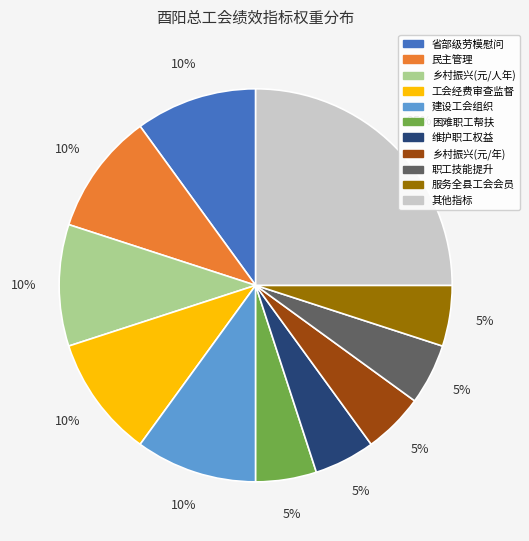

How many slices are in this pie chart?

11